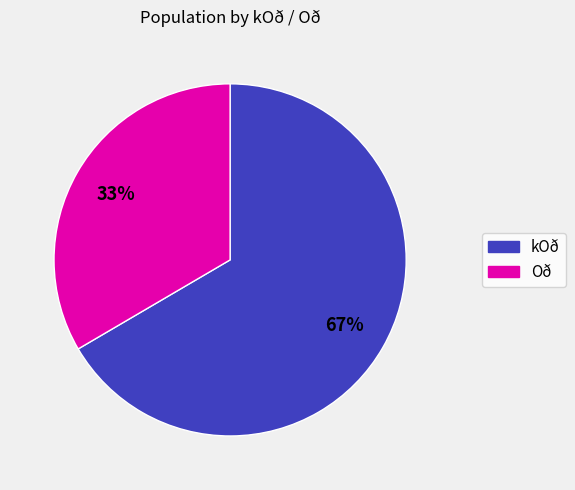

Does any single category account for the majority?

Yes